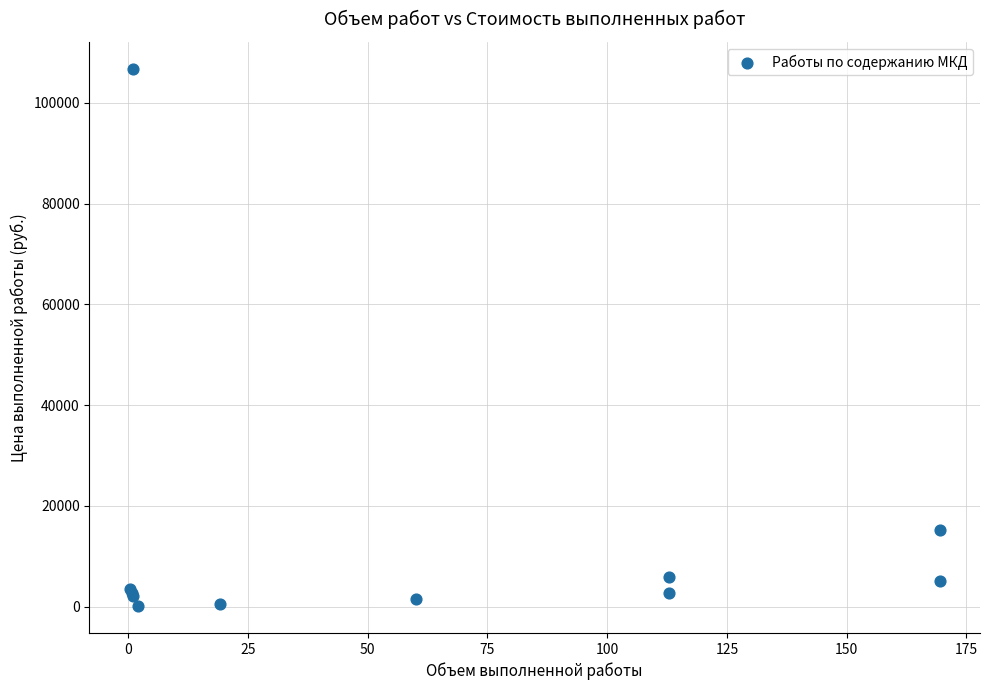

What Y value in the scatter plot is closest to 53448?

15290.5